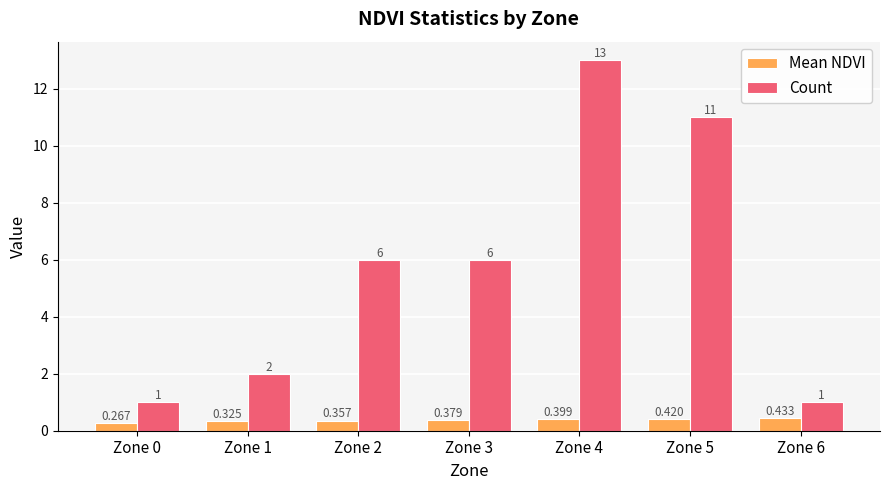

Which series has the largest range (max minus min)?

Count